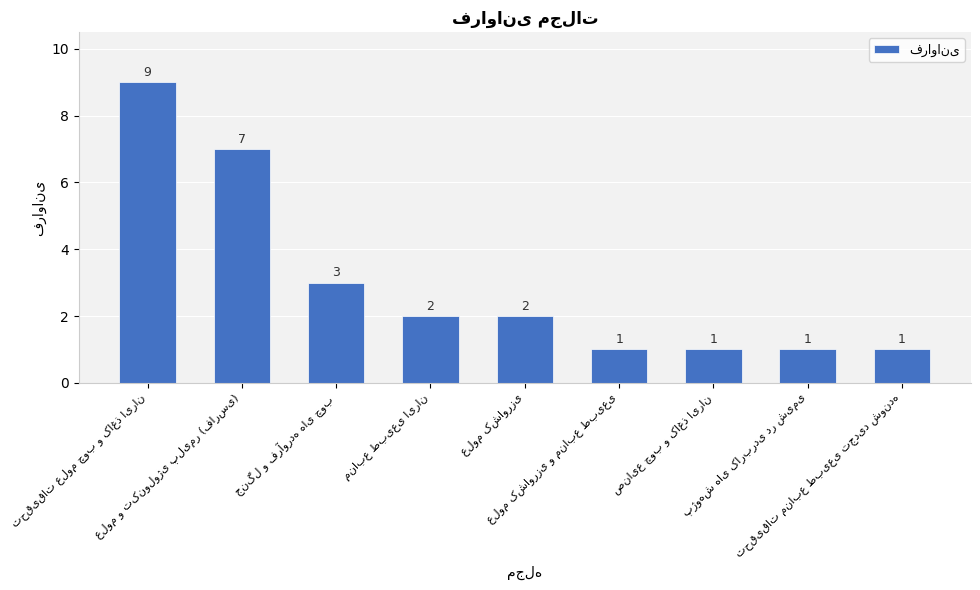

What is the value of the 8th bar from the left?

1